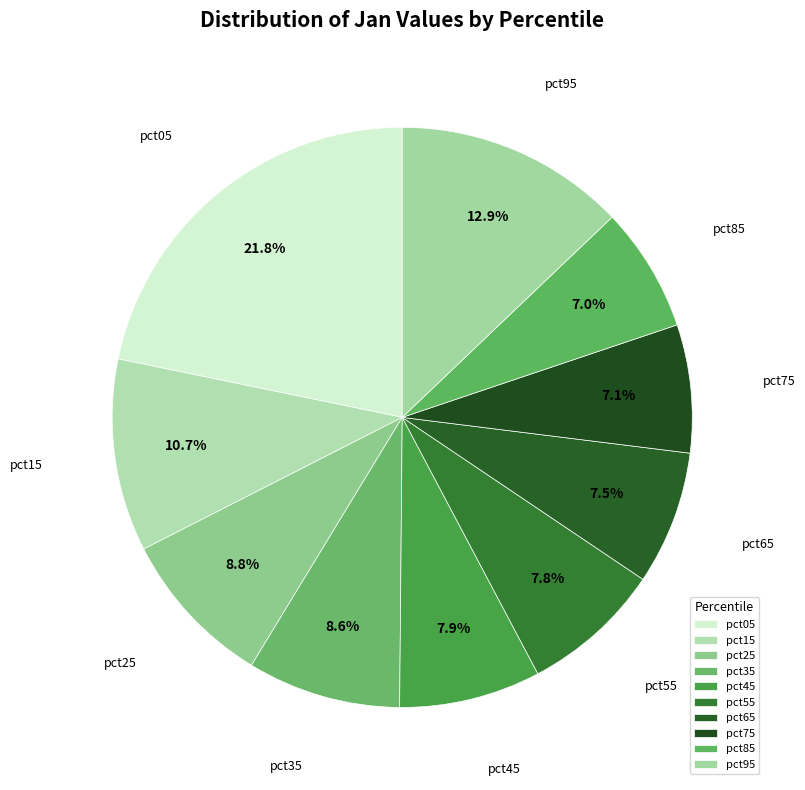

Is it true that pct55 is 8% of the pie?

True